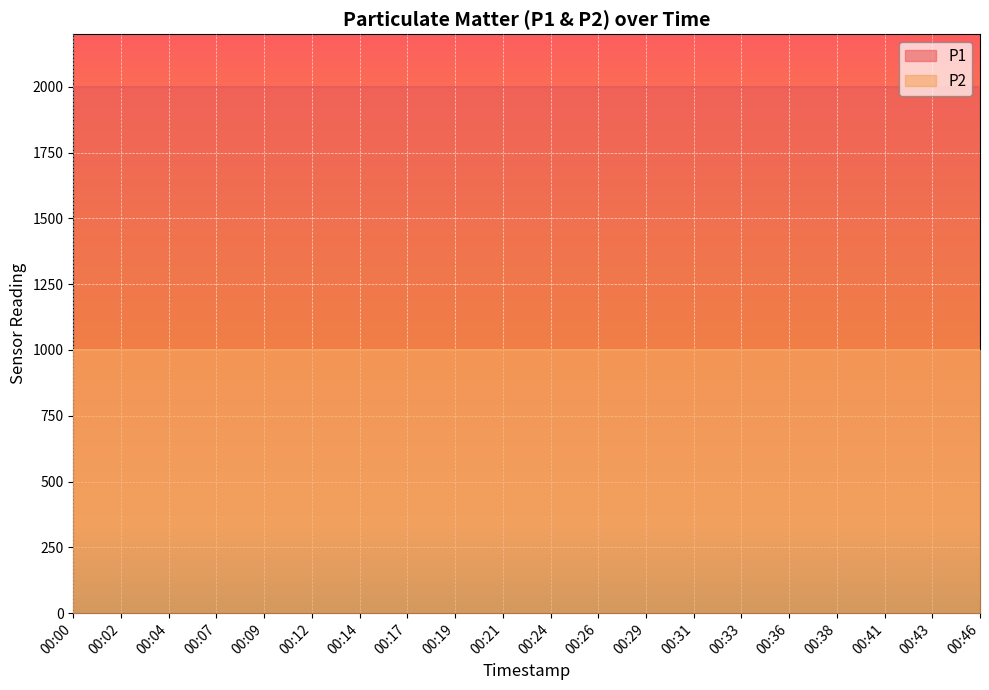

At which category is the sum across all series the highest?

00:00